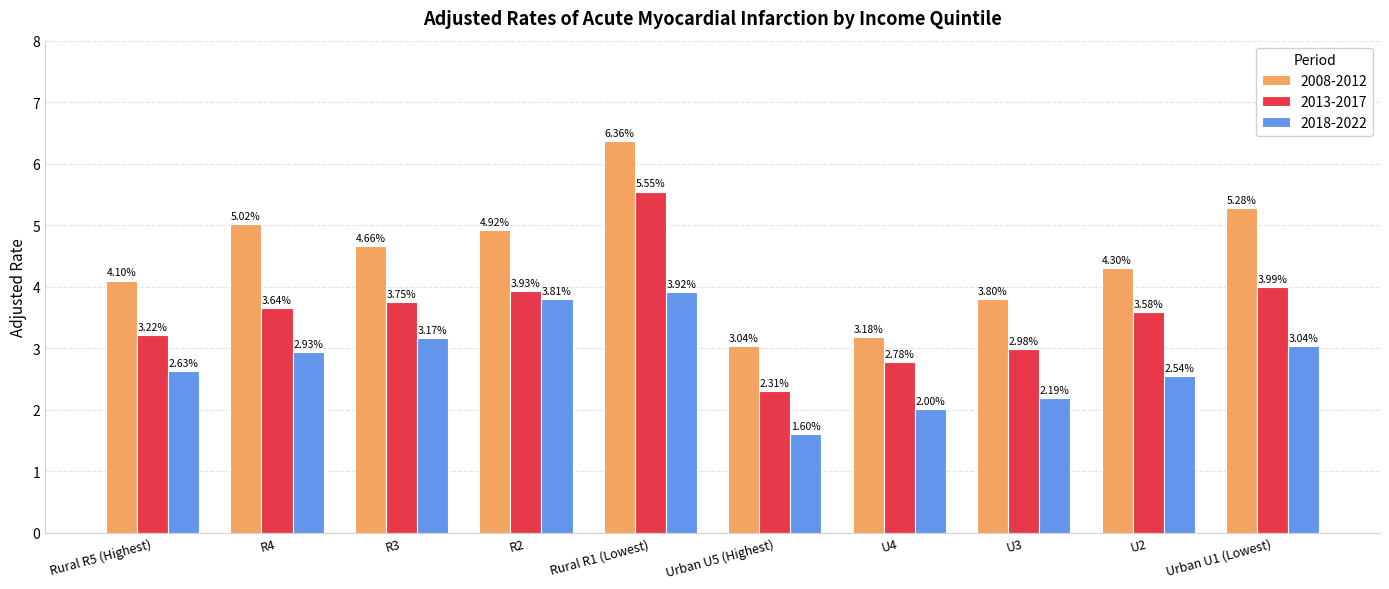

Which series has the widest spread of values?

2008-2012